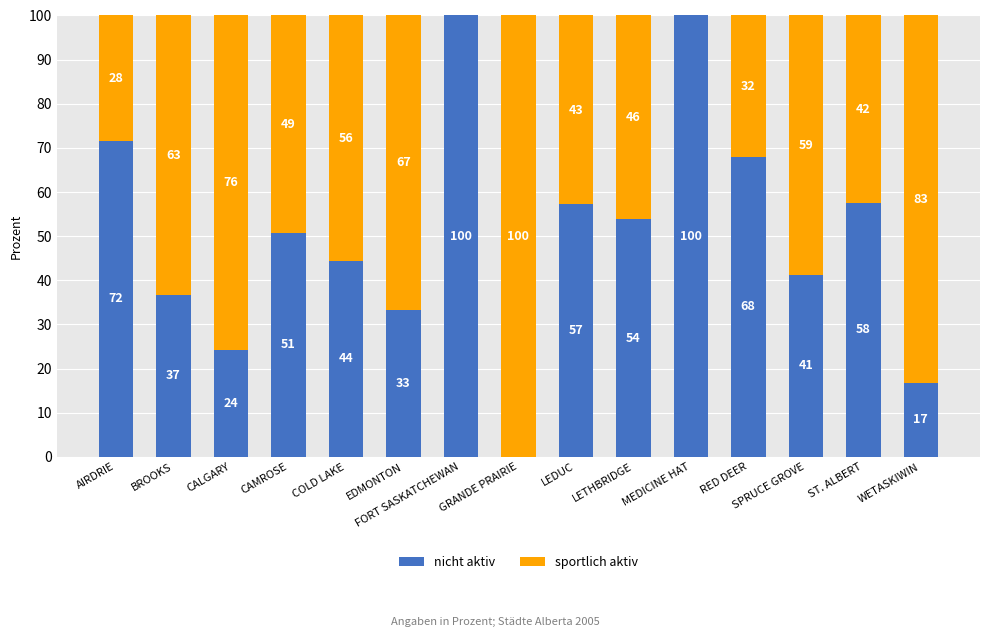

What is the approximate value of nicht aktiv at AIRDRIE?

71.6